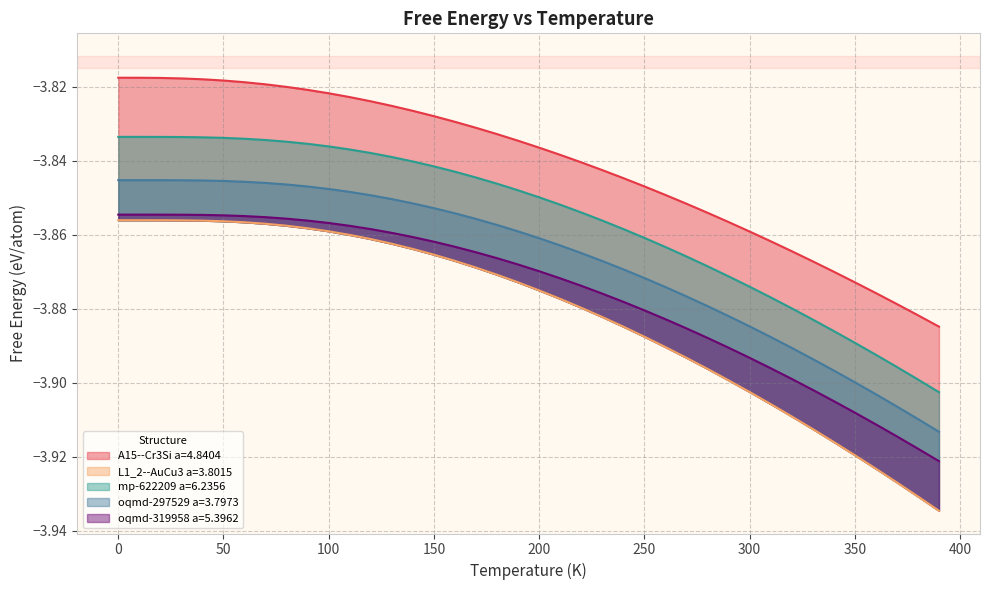

What is the value of the oqmd-297529 a=3.7973 point at the 21st from the left?

-3.9